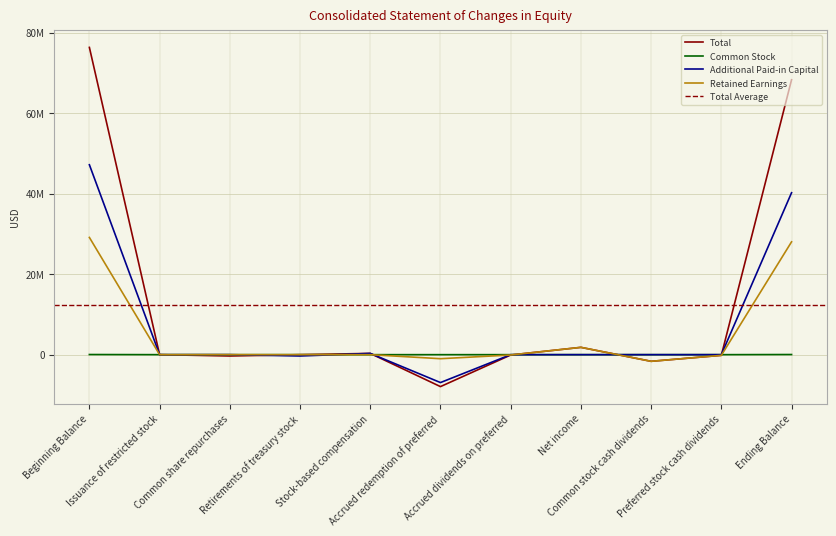

How many interior local peaks does the Additional Paid-in Capital series have?

2